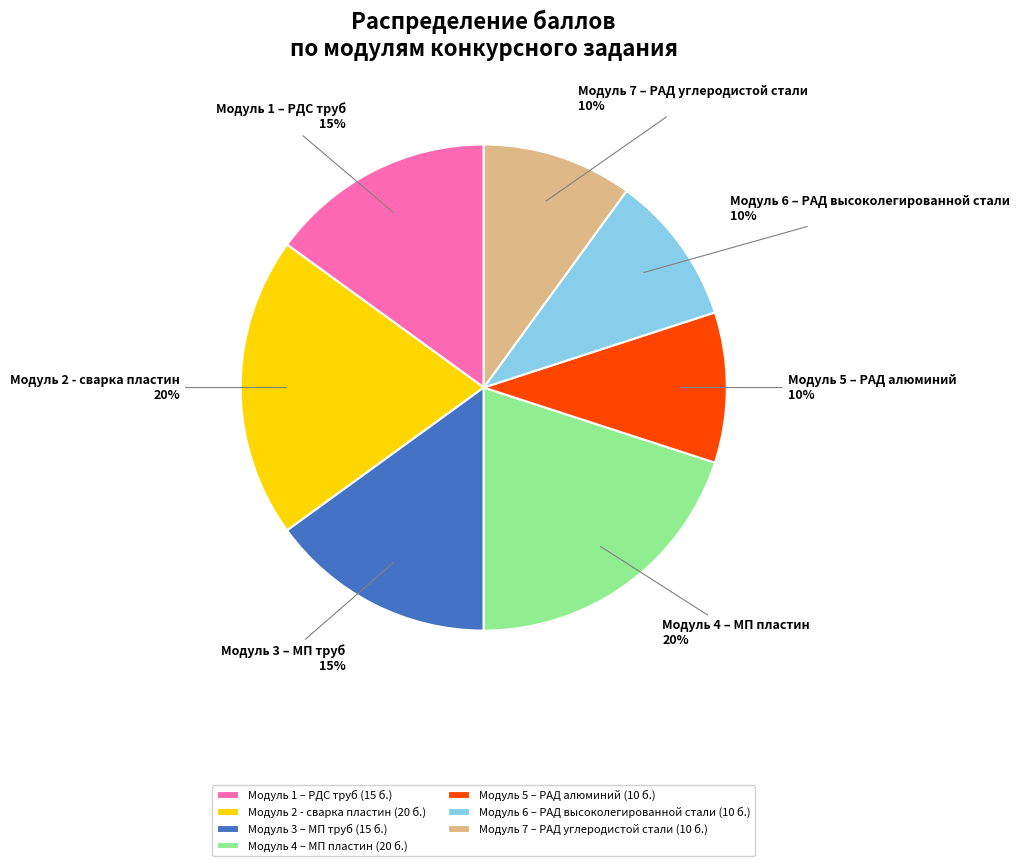

Is it true that Модуль 6 – РАД высоколегированной стали is 10% of the pie?

True